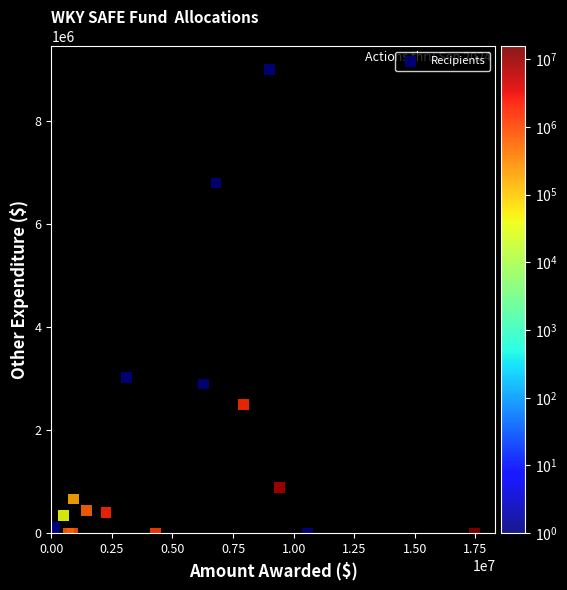

What Y value in the scatter plot is closest to 4500000?

3020183